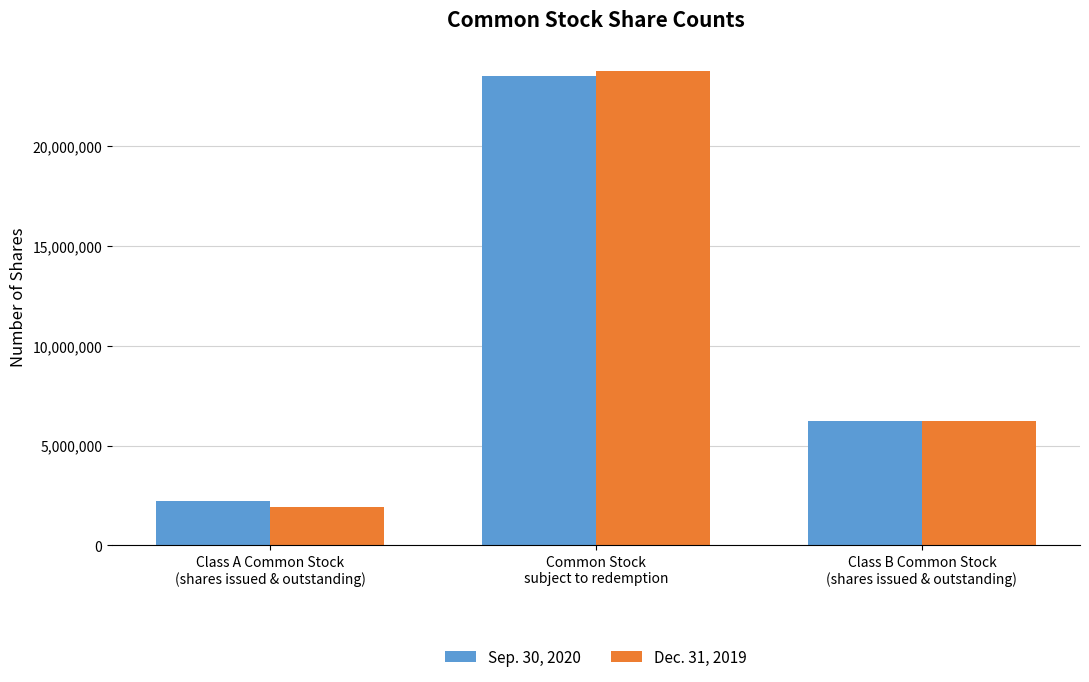

At which label does Sep. 30, 2020 first exceed 6250000?

Common Stock
subject to redemption